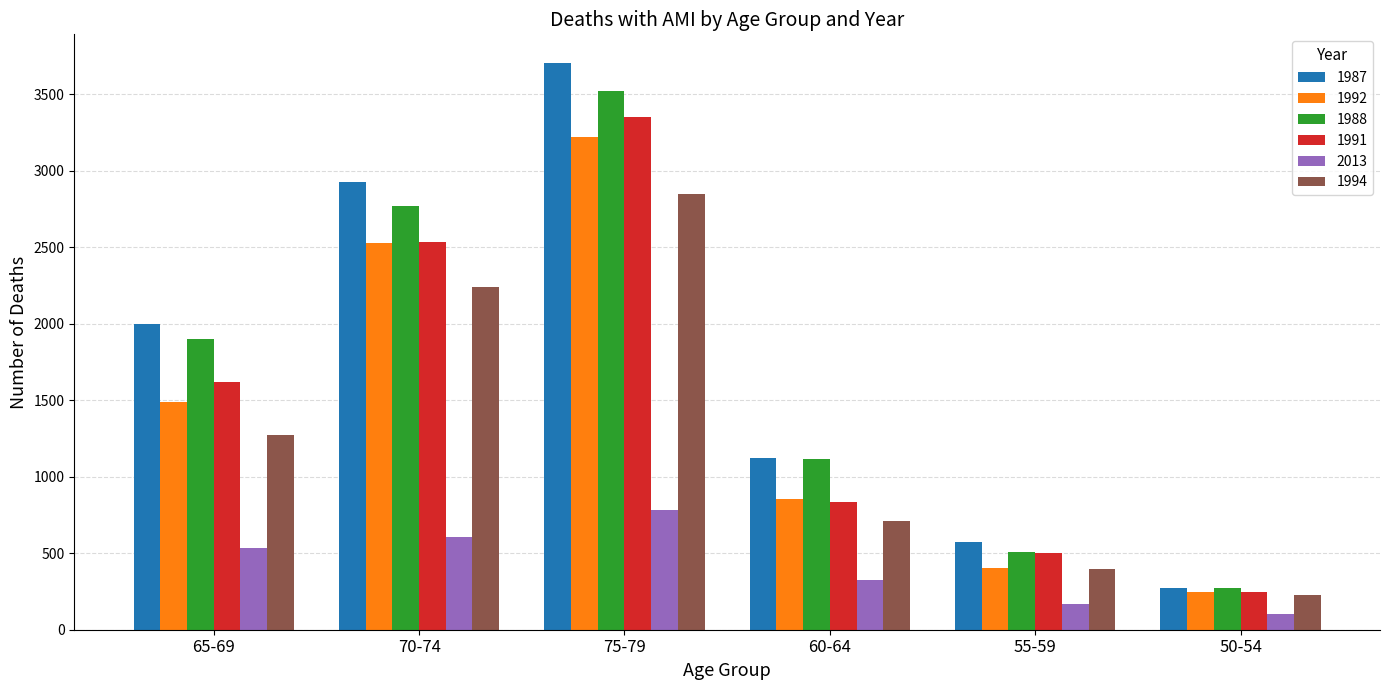

The 1992 series shows 404 at 55-59. True or false?

True